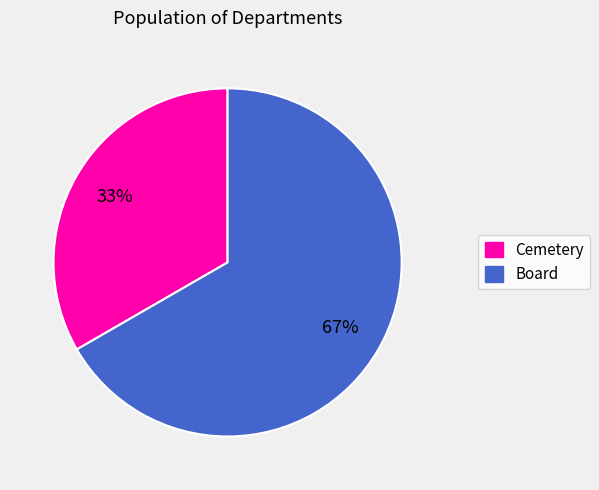

To the nearest percent, what is the combined percentage of Cemetery and Board?

100%